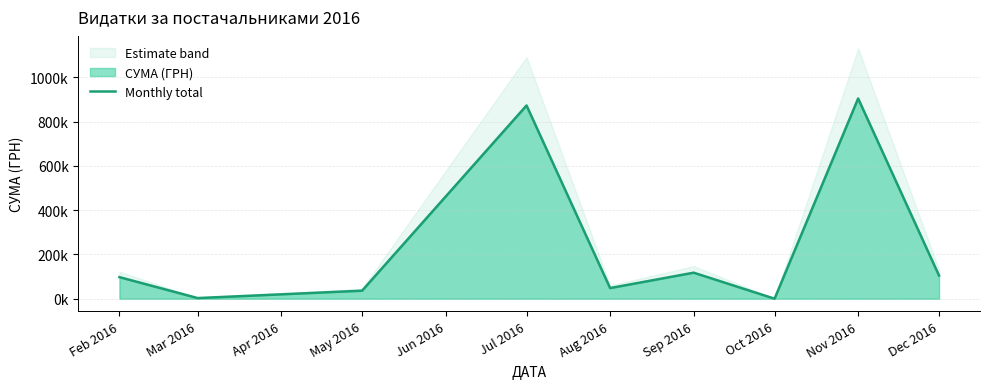

The value at Mar 2016 is 3088.4. True or false?

True